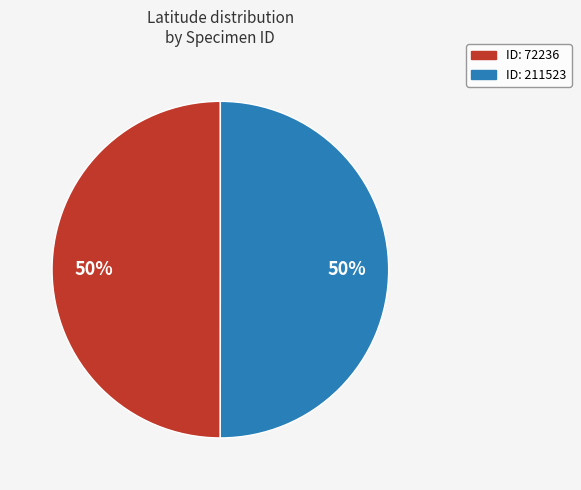

To the nearest percent, what is the average slice percentage?

50%